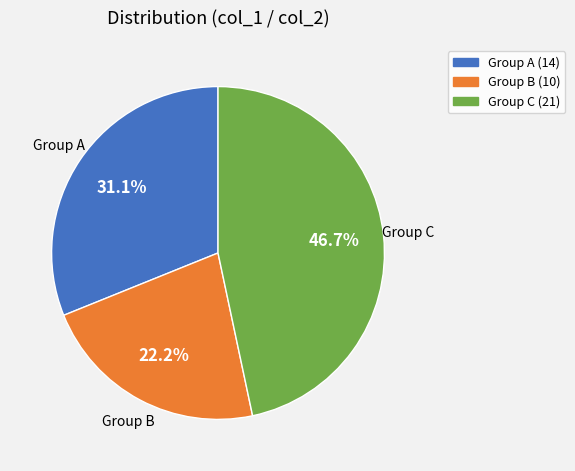

What is the ratio of the value at Group A to the value at Group C?

0.7